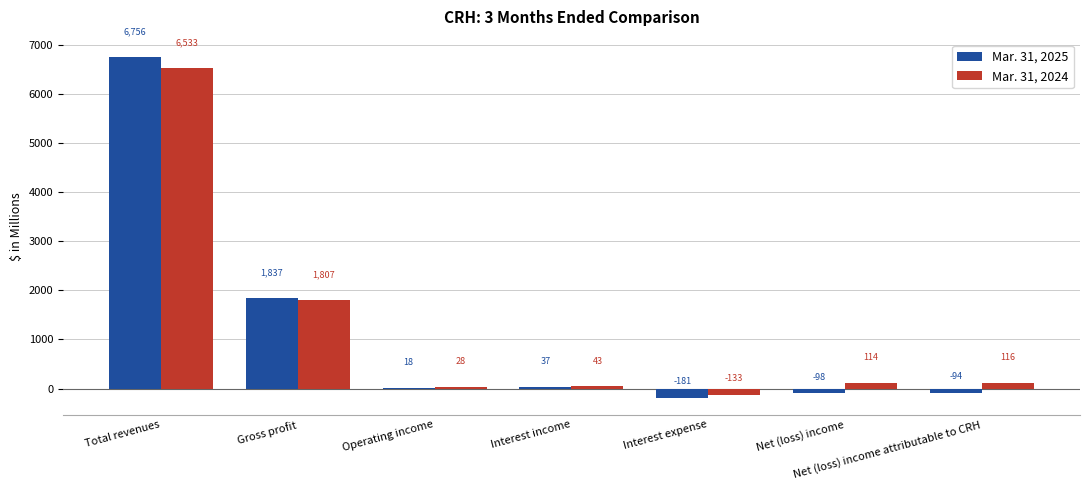

Where is Mar. 31, 2024 nearest to the value 3200?

Gross profit